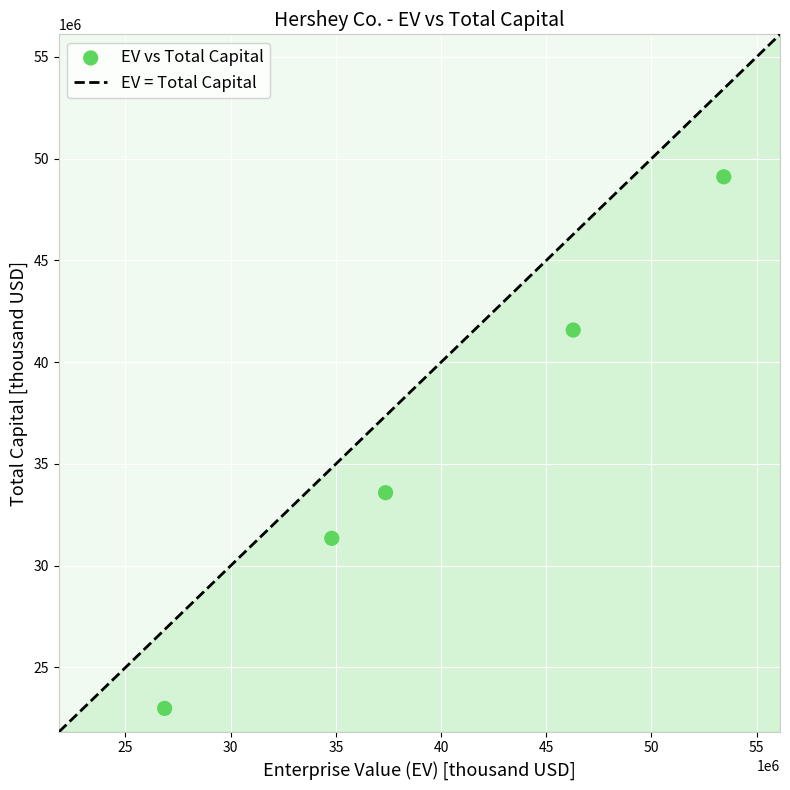

What Y value in the scatter plot is closest to 36050505?

33588782